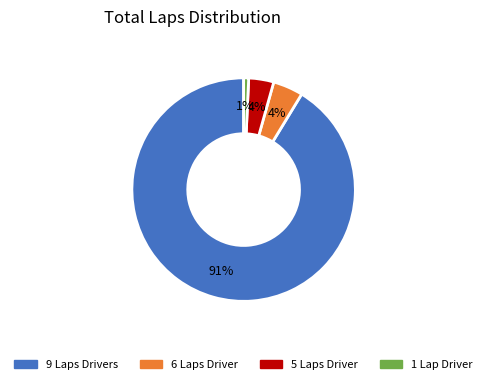

To the nearest percent, what is the average slice percentage?

25%